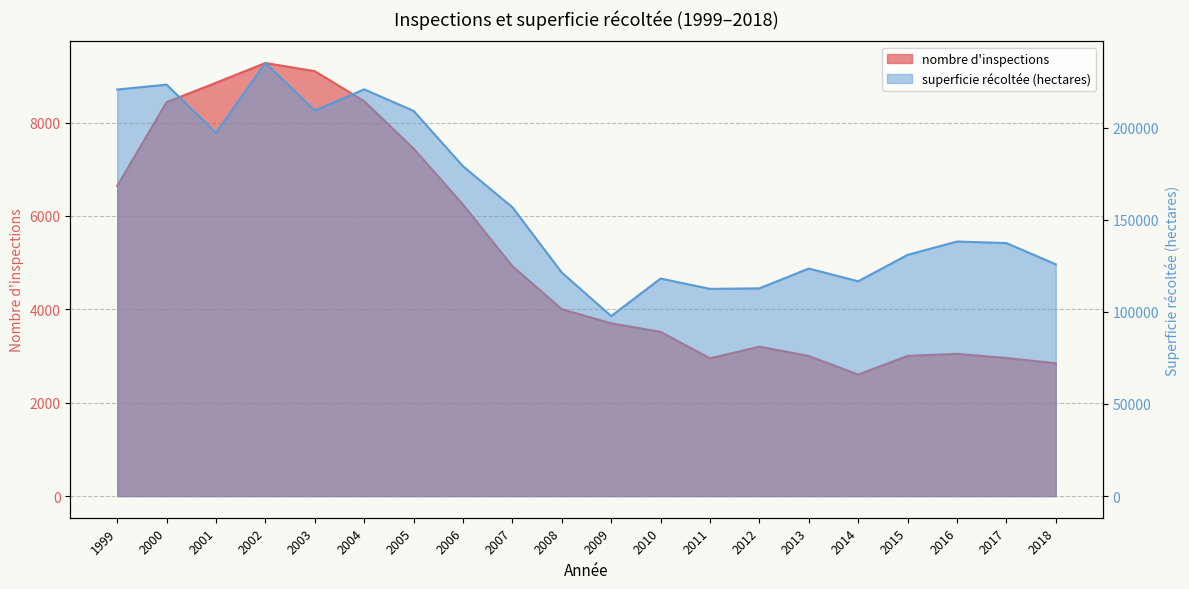

At which category is the sum across all series the highest?

2002